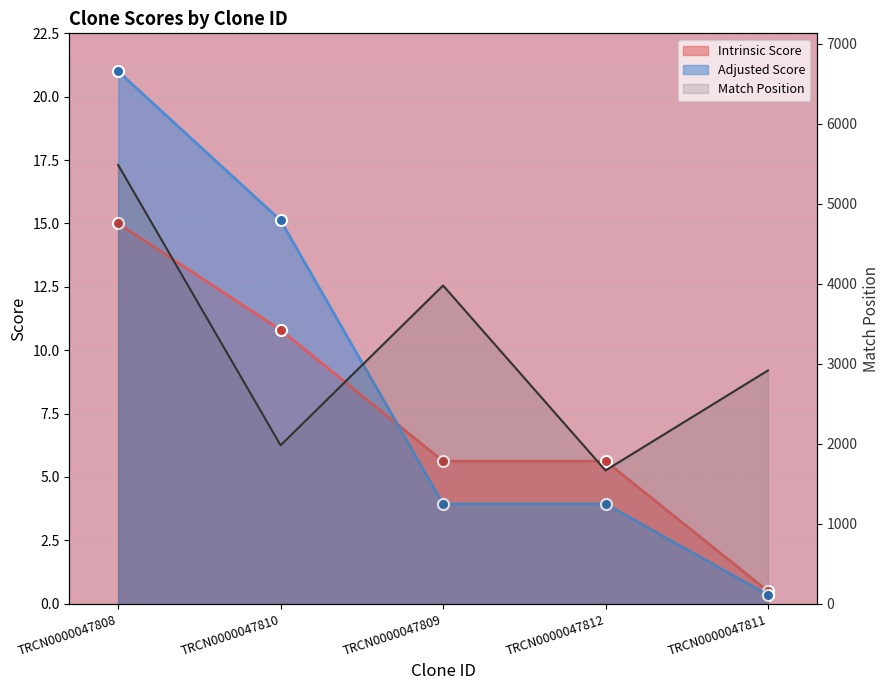

The chart shows a value of 1667 at TRCN0000047812. True or false?

True